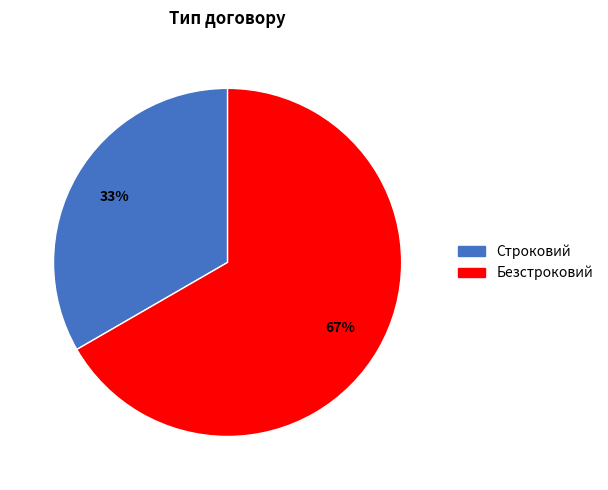

Is it true that Безстроковий is 75% of the pie?

False